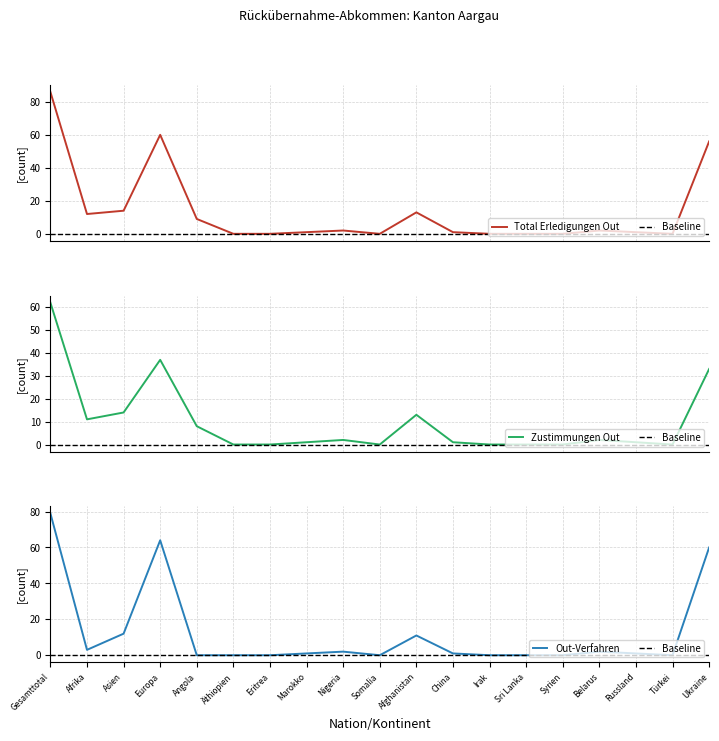

Reading left to right, list all the values displayed in this chart.

Total Erledigungen Out: Gesamttotal=86	Afrika=12	Asien=14	Europa=60	Angola=9	Äthiopien=0	Eritrea=0	Marokko=1	Nigeria=2	Somalia=0	Afghanistan=13	China=1	Irak=0	Sri Lanka=0	Syrien=0	Belarus=2	Russland=1	Türkei=0	Ukraine=56
Zustimmungen Out: Gesamttotal=62	Afrika=11	Asien=14	Europa=37	Angola=8	Äthiopien=0	Eritrea=0	Marokko=1	Nigeria=2	Somalia=0	Afghanistan=13	China=1	Irak=0	Sri Lanka=0	Syrien=0	Belarus=2	Russland=1	Türkei=0	Ukraine=33
Out-Verfahren: Gesamttotal=79	Afrika=3	Asien=12	Europa=64	Angola=0	Äthiopien=0	Eritrea=0	Marokko=1	Nigeria=2	Somalia=0	Afghanistan=11	China=1	Irak=0	Sri Lanka=0	Syrien=0	Belarus=2	Russland=1	Türkei=0	Ukraine=60